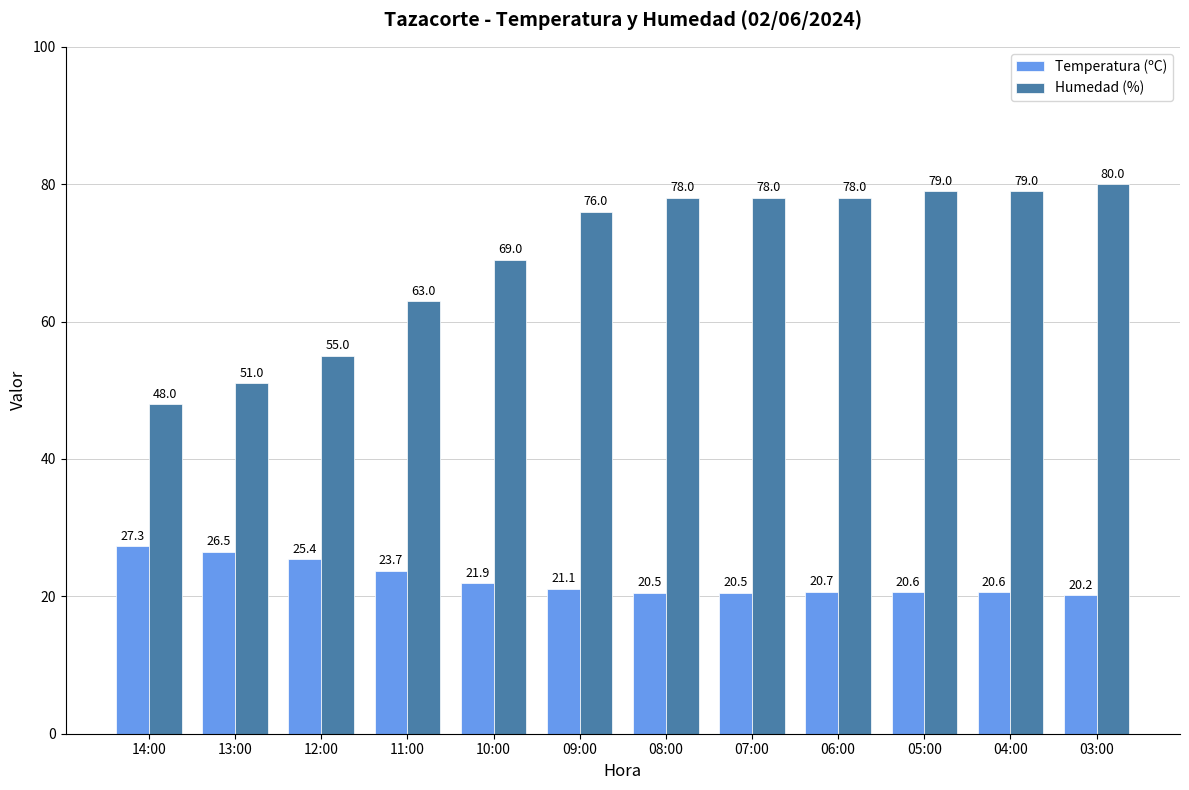

At which category is the sum across all series the highest?

03:00